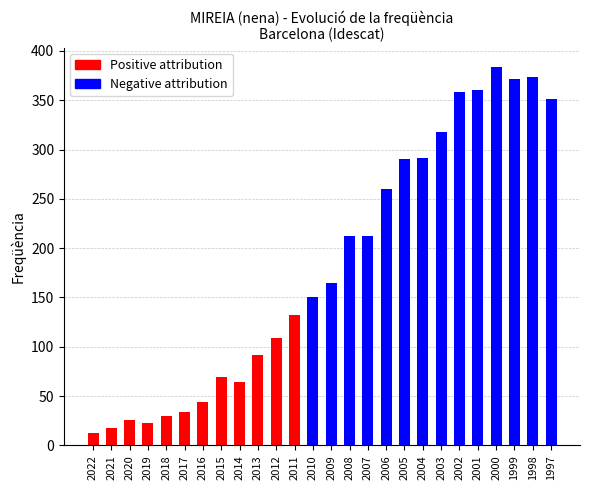

Is it true that the value at 2002 is 171?

False